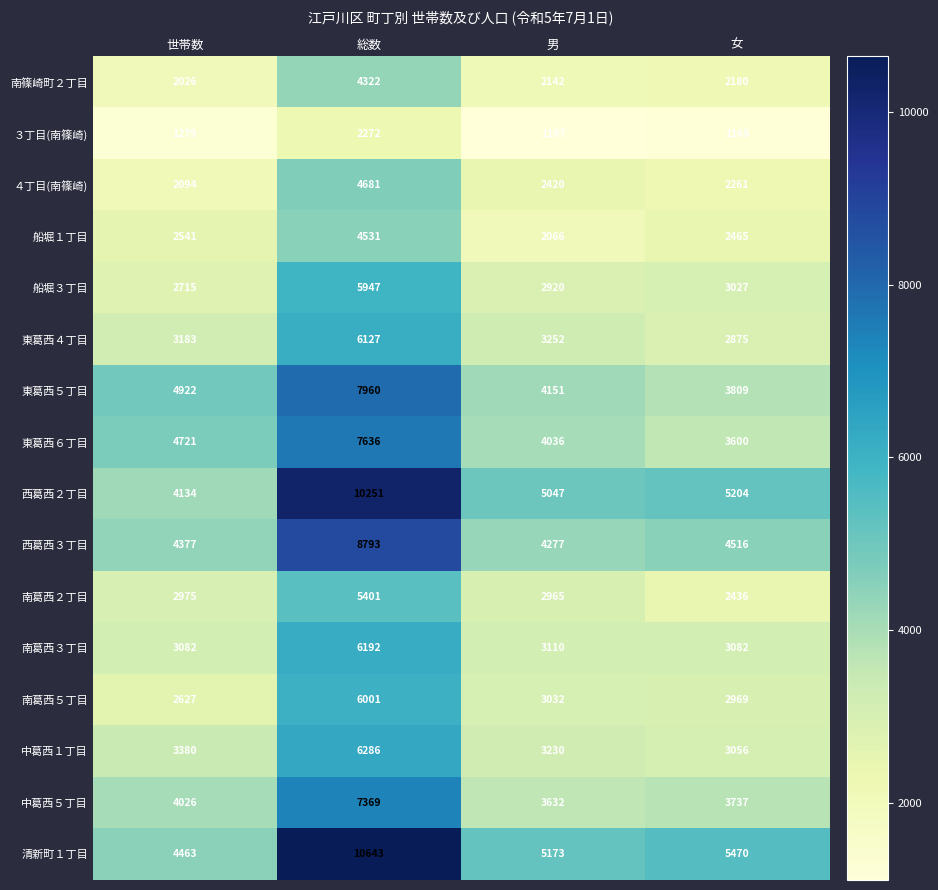

Where is 西葛西２丁目 nearest to the value 7192?

女